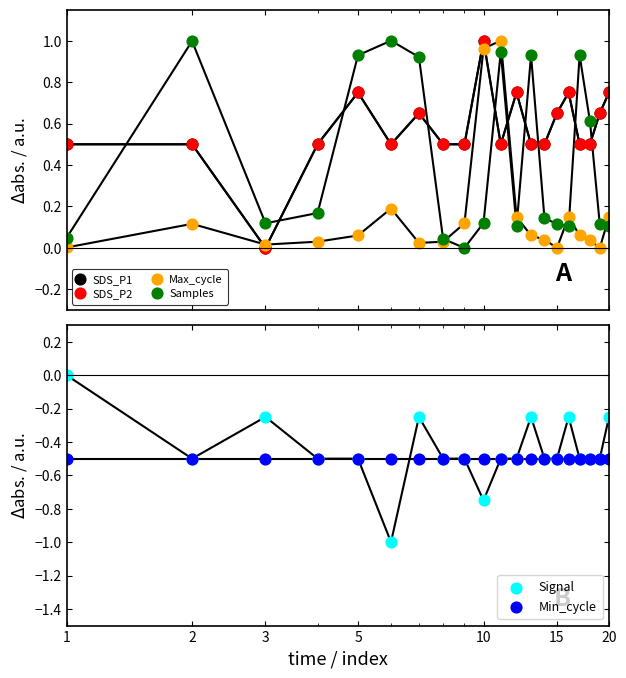

Which series has the widest spread of Y values?

SDS_P1